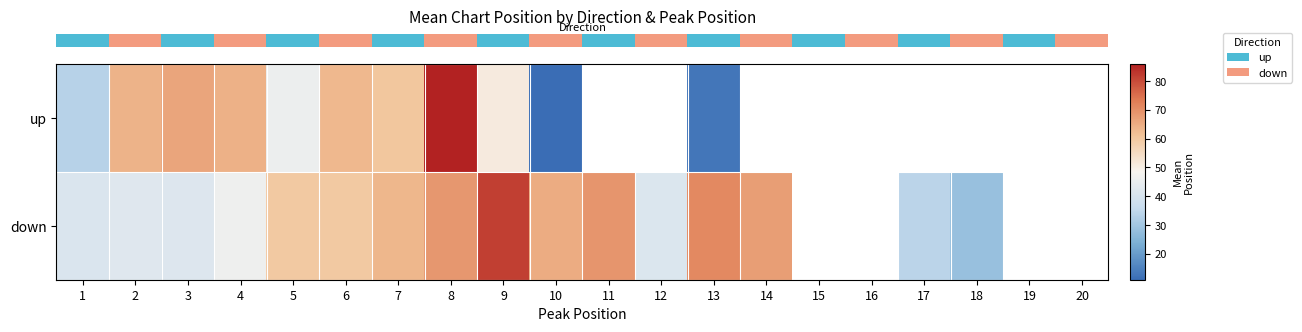

At which label does row_1 reach its peak?

9